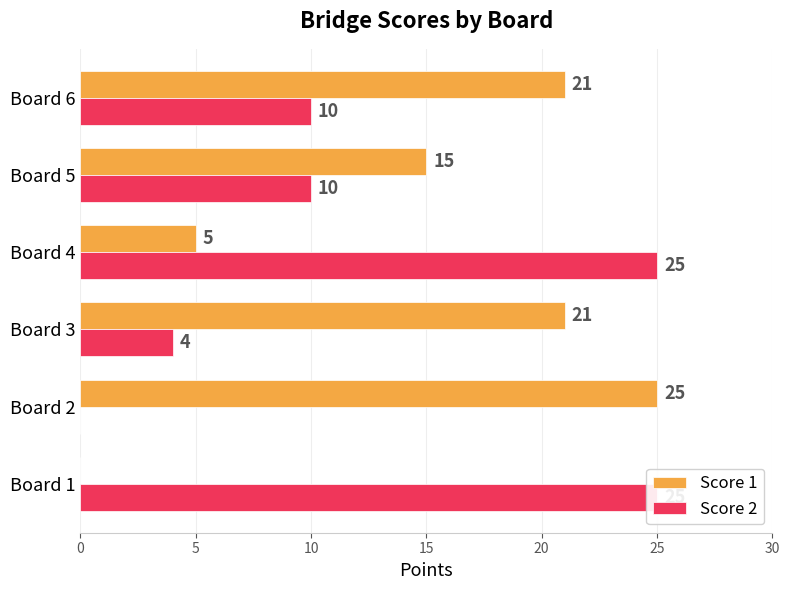

What is the value of the Score 2 bar at the 3rd from the left?

4